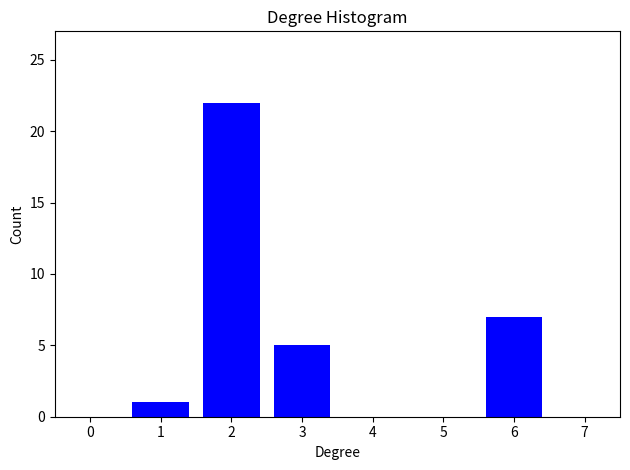

Reading left to right, transcribe all the data shown in this chart.

0=0	1=1	2=22	3=5	4=0	5=0	6=7	7=0